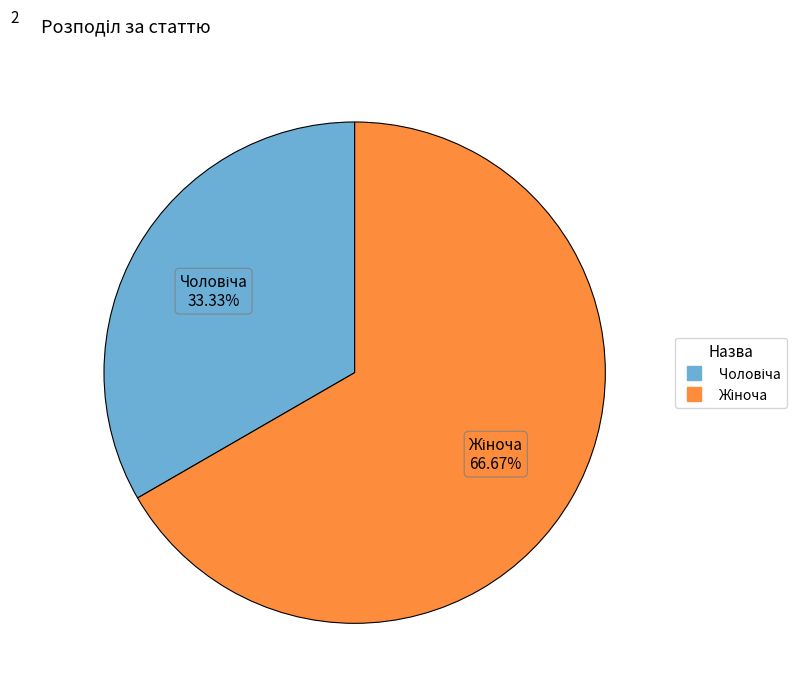

Is there any slice that represents more than half of the pie?

Yes